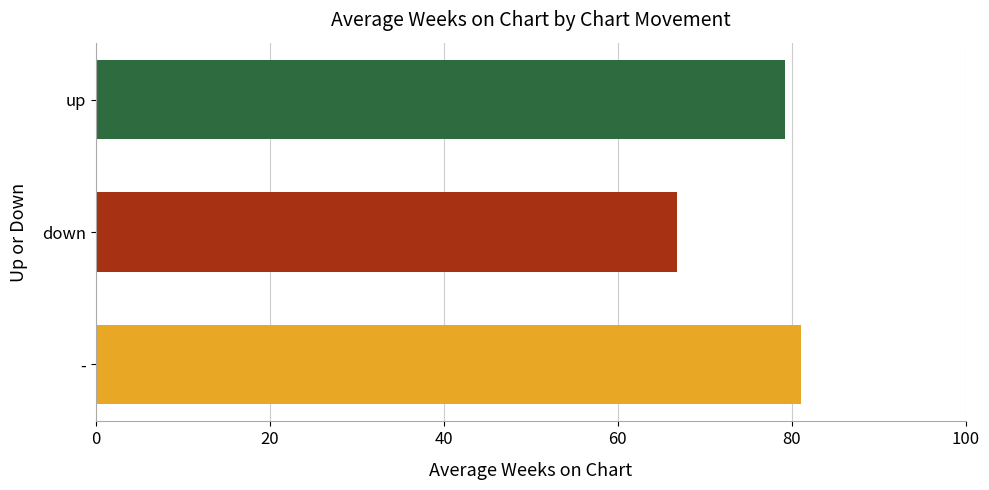

At which category is the sum across all series the highest?

-